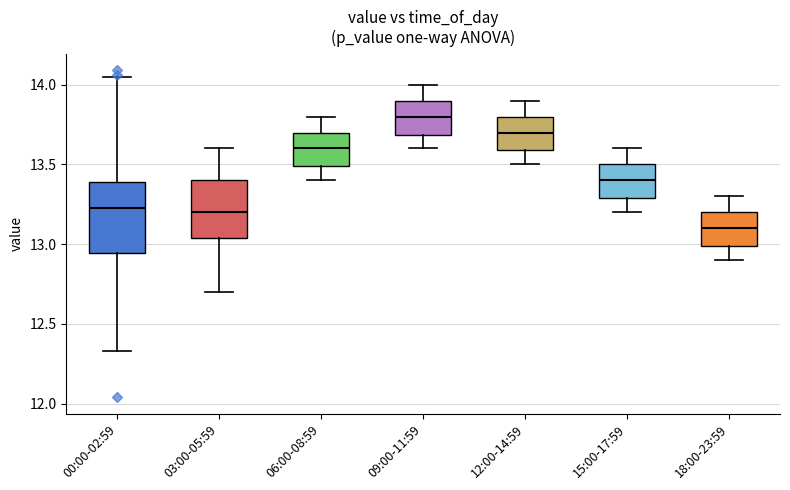

Reading left to right, read every box against the y-axis: the position of its median line, the range the box covers, and the ends of its whiskers. The values are not printed on the chart, so give them approximately, as read against the axis.

00:00-02:59: median 13.25, box 12.95 to 13.40, whiskers 12.35 to 14.05
03:00-05:59: median 13.20, box 13.05 to 13.40, whiskers 12.70 to 13.60
06:00-08:59: median 13.60, box 13.50 to 13.70, whiskers 13.40 to 13.80
09:00-11:59: median 13.80, box 13.70 to 13.90, whiskers 13.60 to 14.00
12:00-14:59: median 13.70, box 13.60 to 13.80, whiskers 13.50 to 13.90
15:00-17:59: median 13.40, box 13.30 to 13.50, whiskers 13.20 to 13.60
18:00-23:59: median 13.10, box 13.00 to 13.20, whiskers 12.90 to 13.30